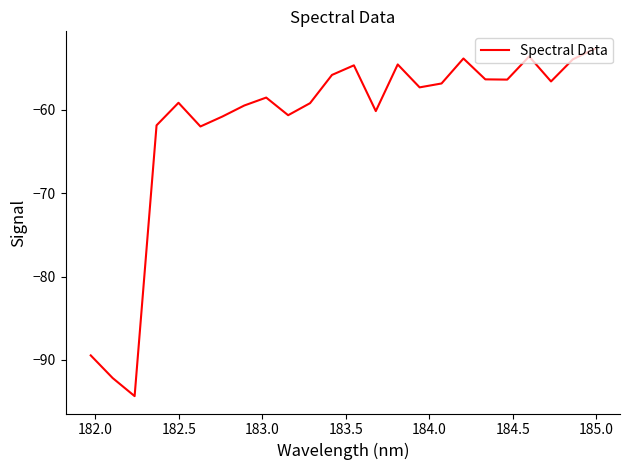

What is the smallest value displayed?

-94.3